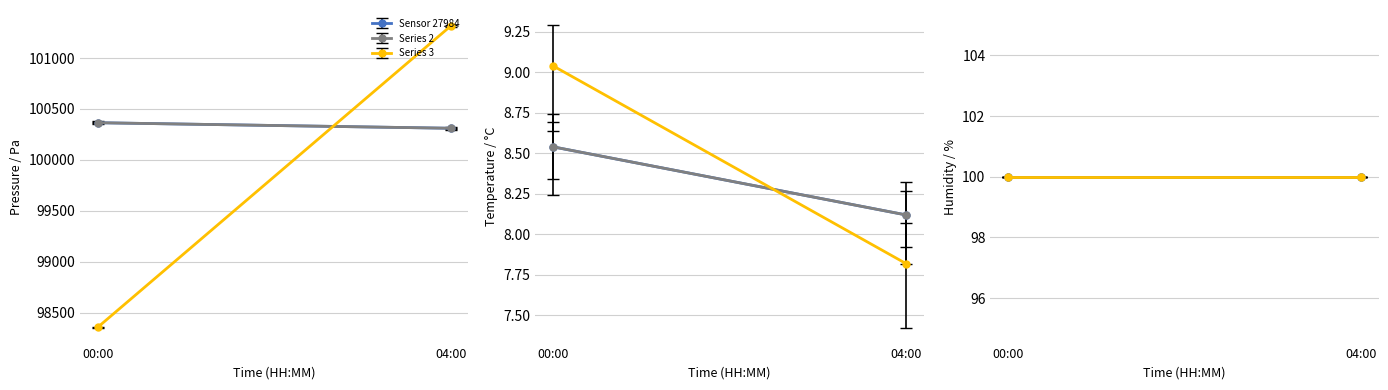

The pressure series shows 61054.8 at 20:00. True or false?

False